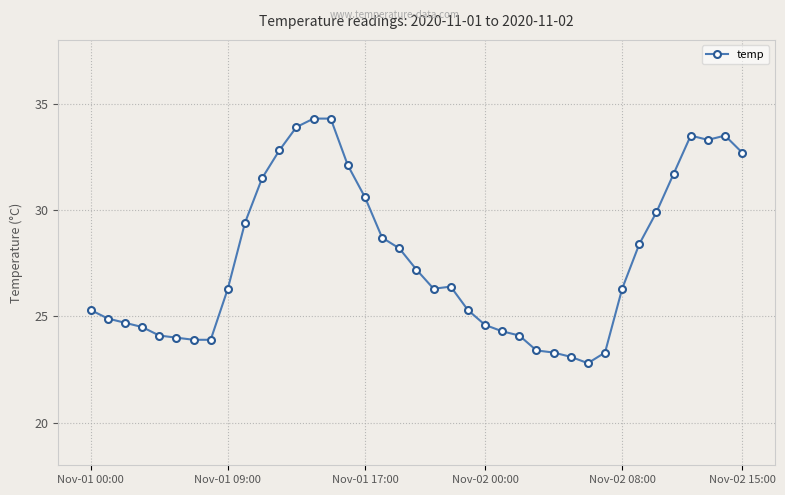

What is the value of the 26th point from the left?

24.1